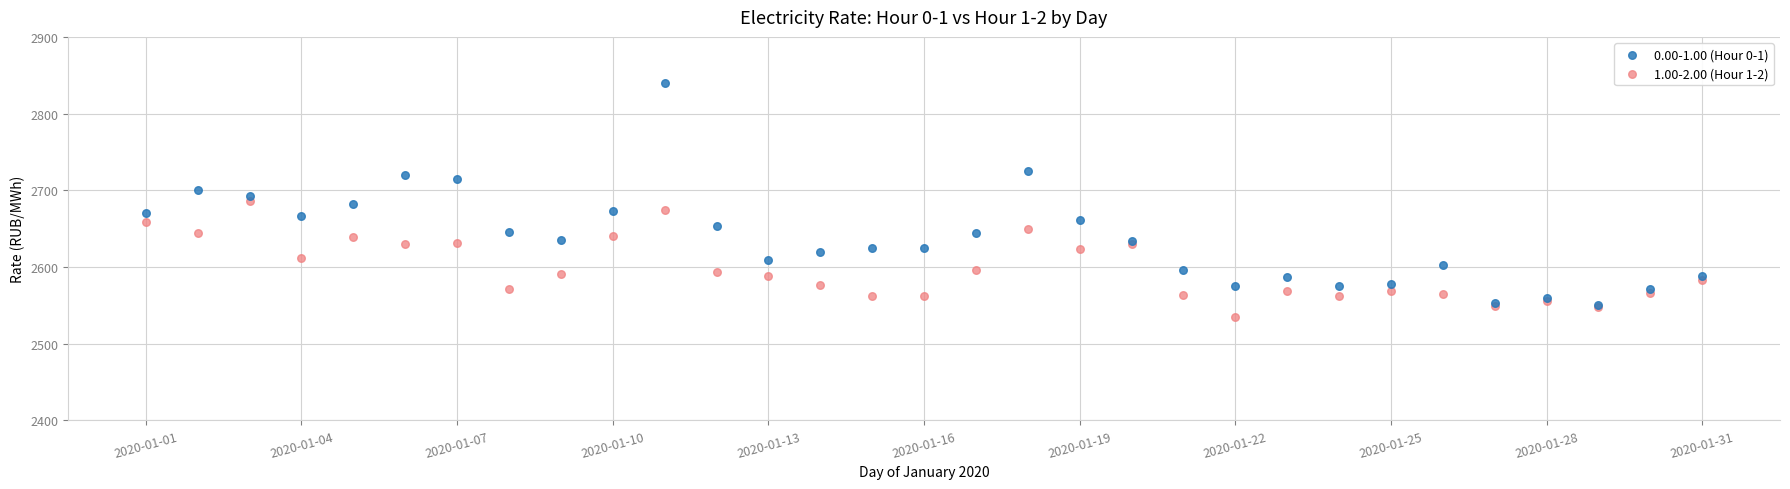

Which series contains the lowest Y value?

1.00-2.00 (Hour 1-2)